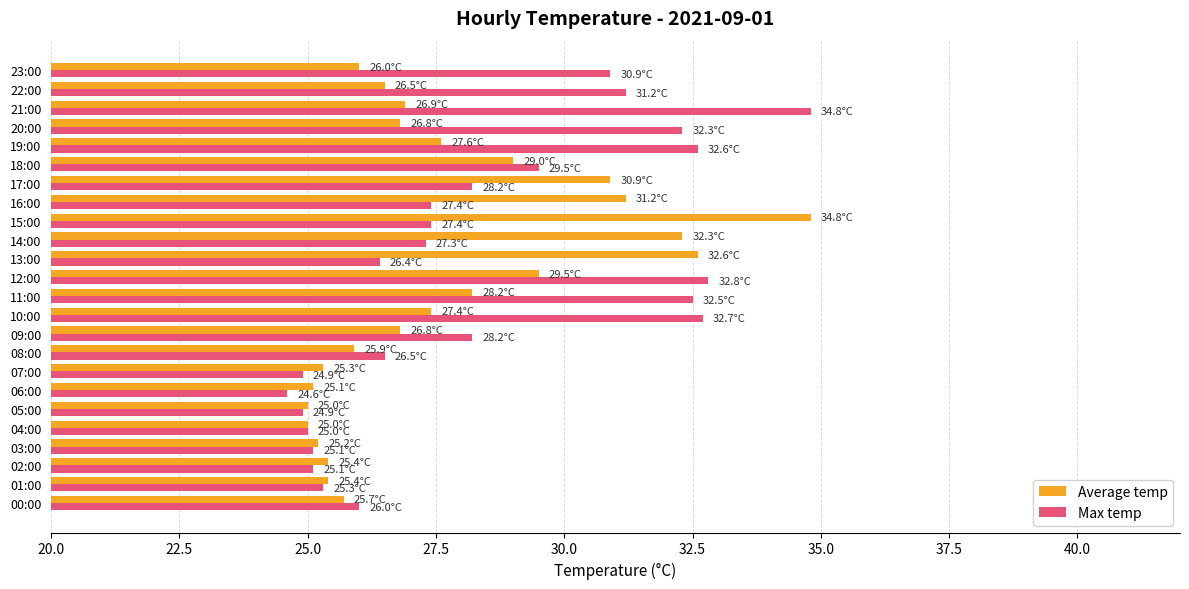

The value of Max temp at 10:00 is 32.7. True or false?

True